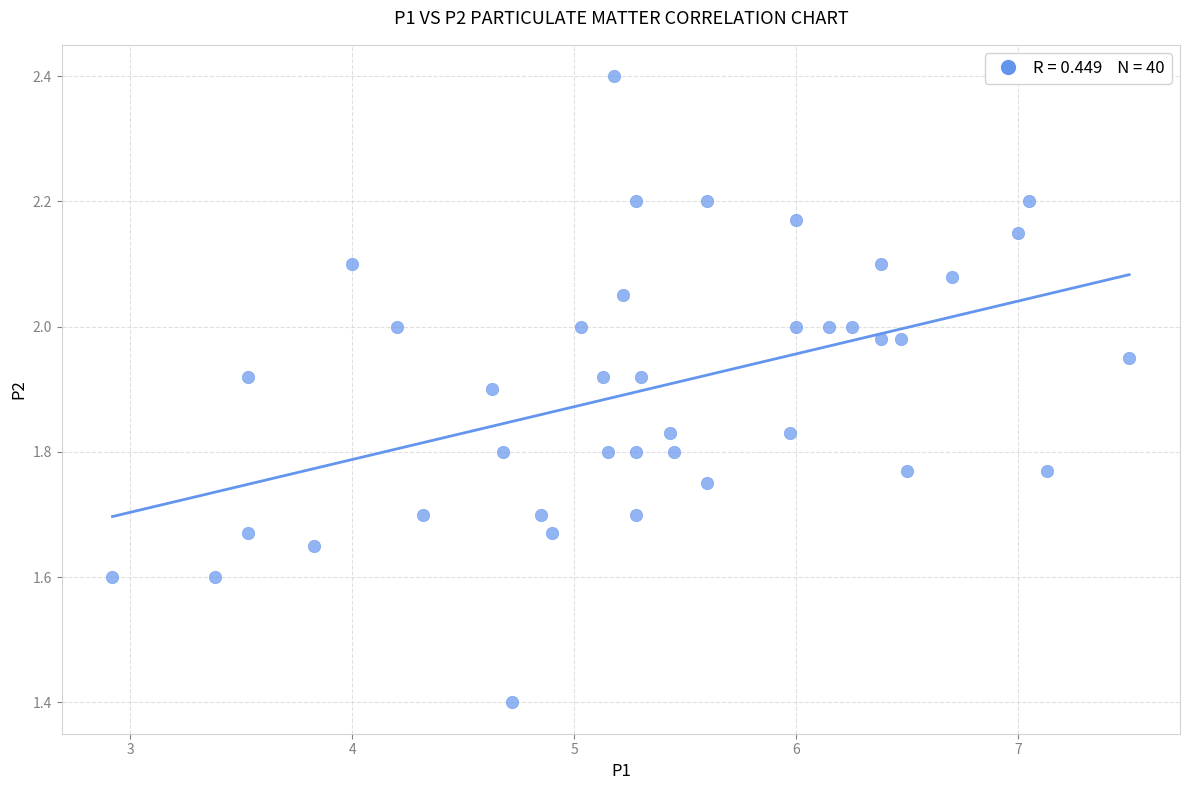

What Y value in the scatter plot is closest to 1?

1.4